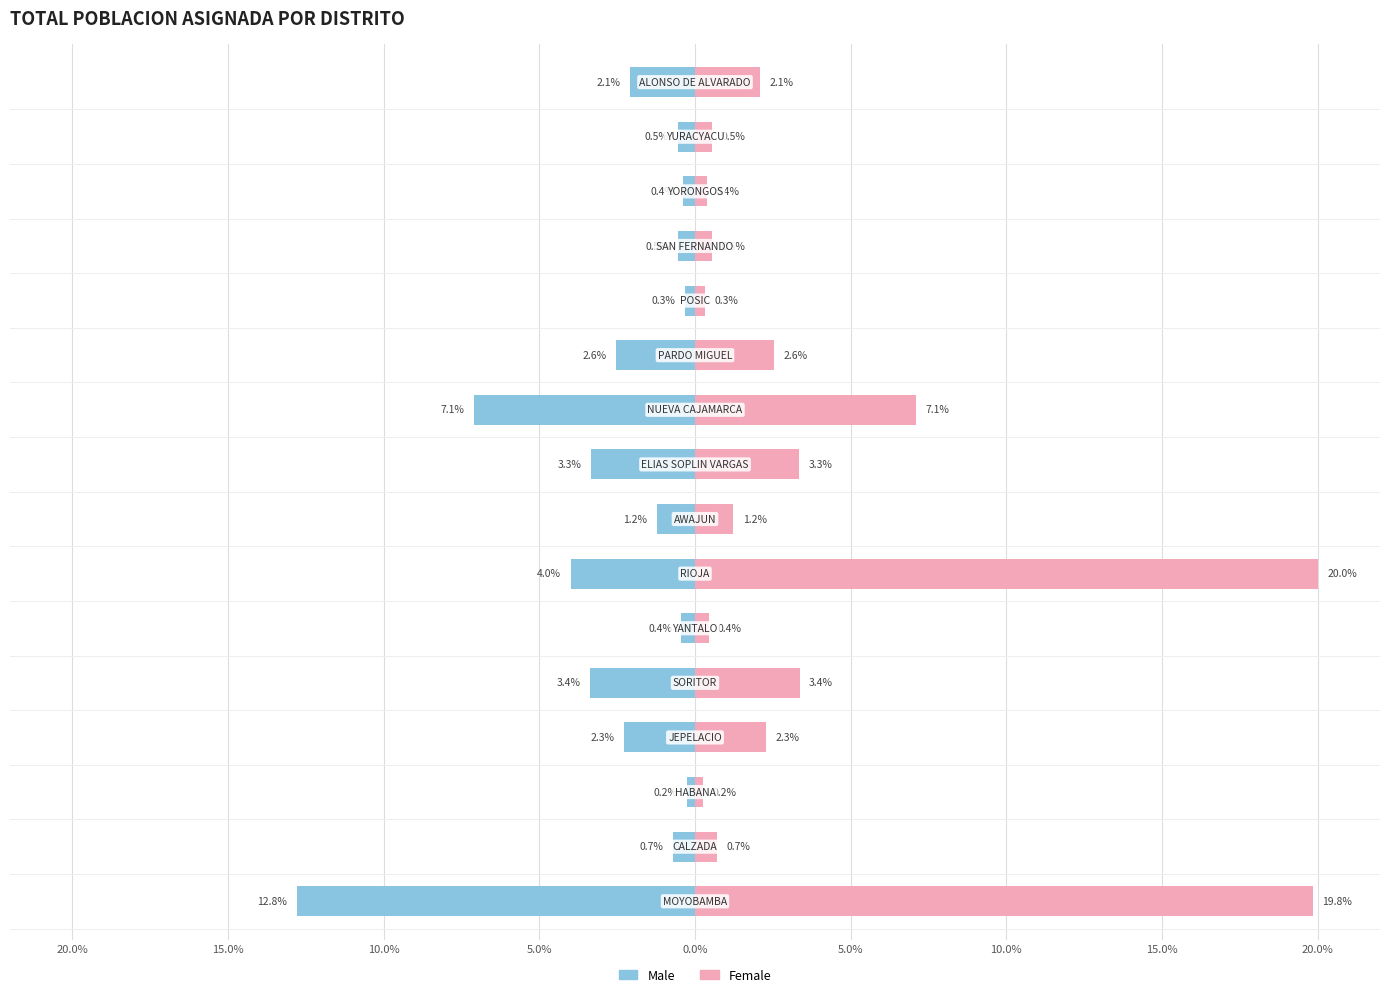

What is the sum of all Female values?

65.0